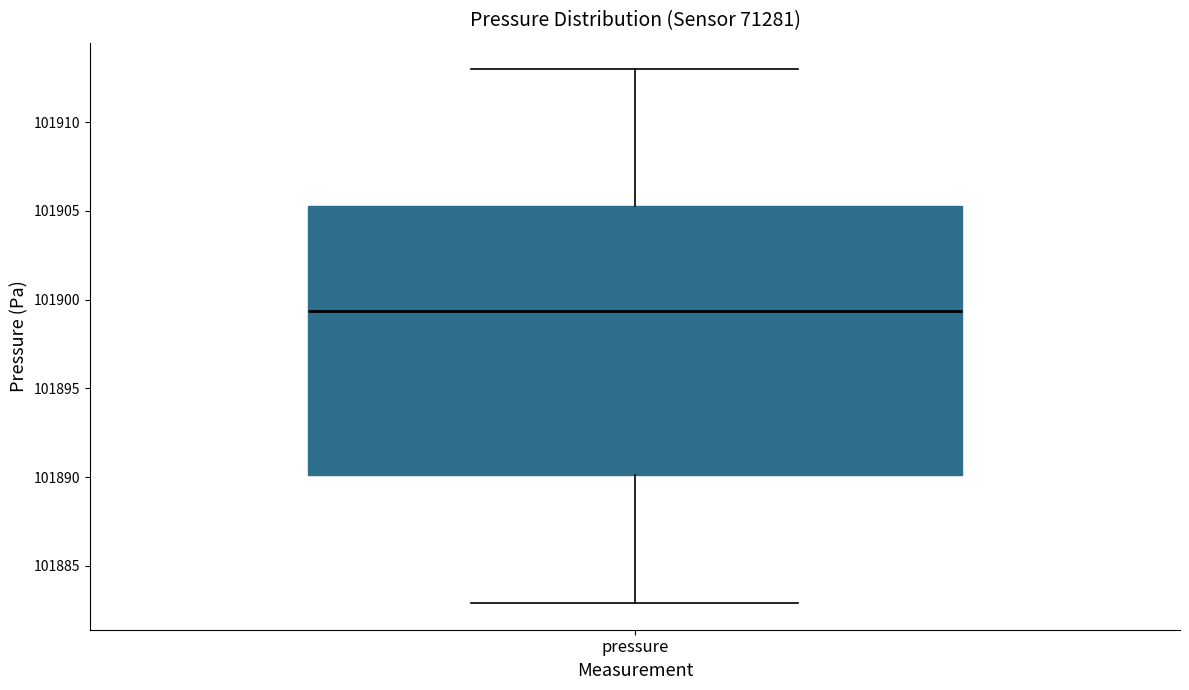

Where does the lower whisker of the box for pressure end on the y-axis? The values are not printed on the chart, so give them approximately, as read against the axis.

101883.0